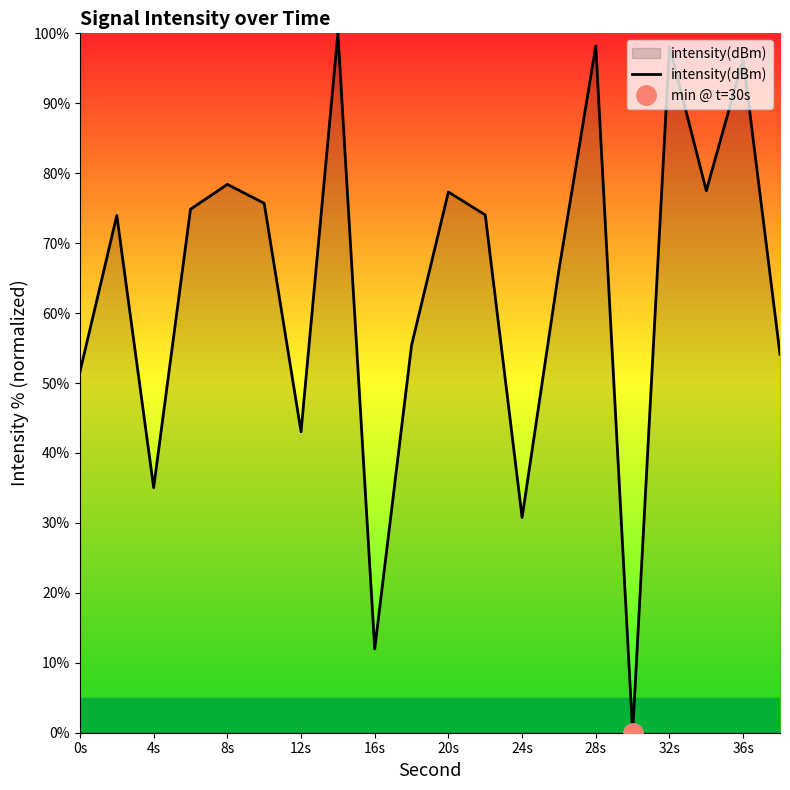

True or false: intensity(dBm) has a value of 98.2 at 28s.

True